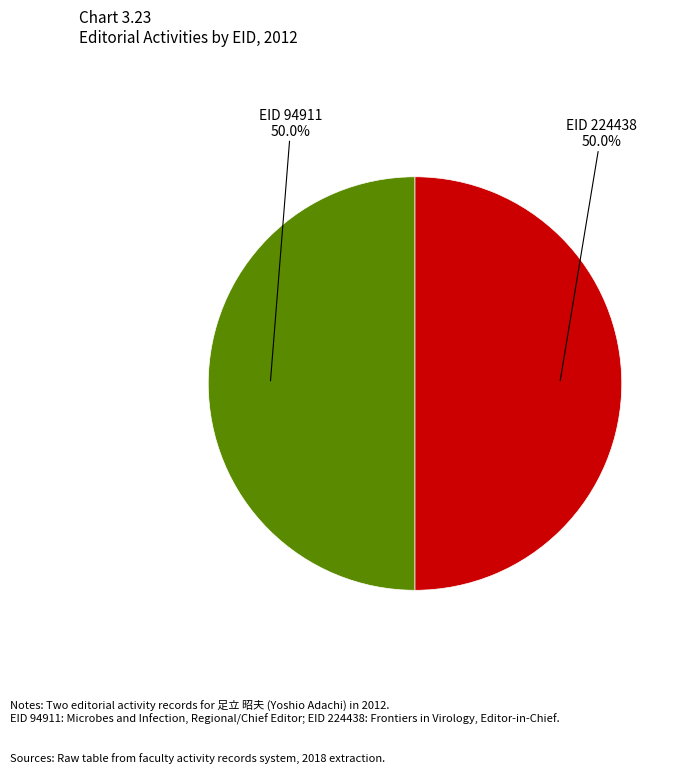

What portion of the pie excludes EID 224438?

50.0%